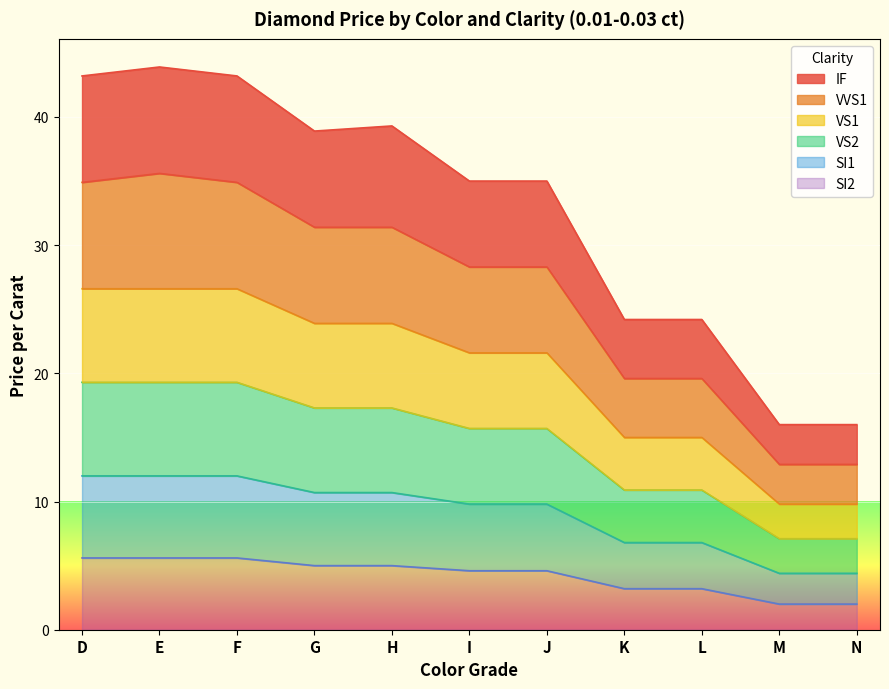

At which label does IF first exceed 35?

D